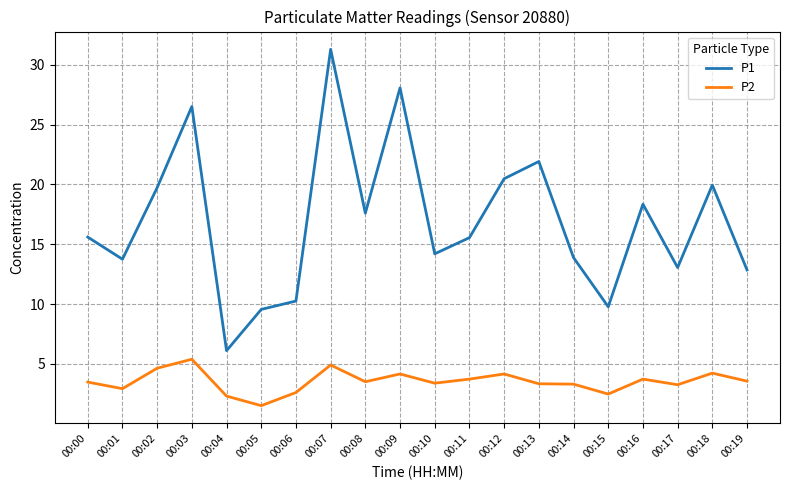

How many lines are shown in the chart?

2